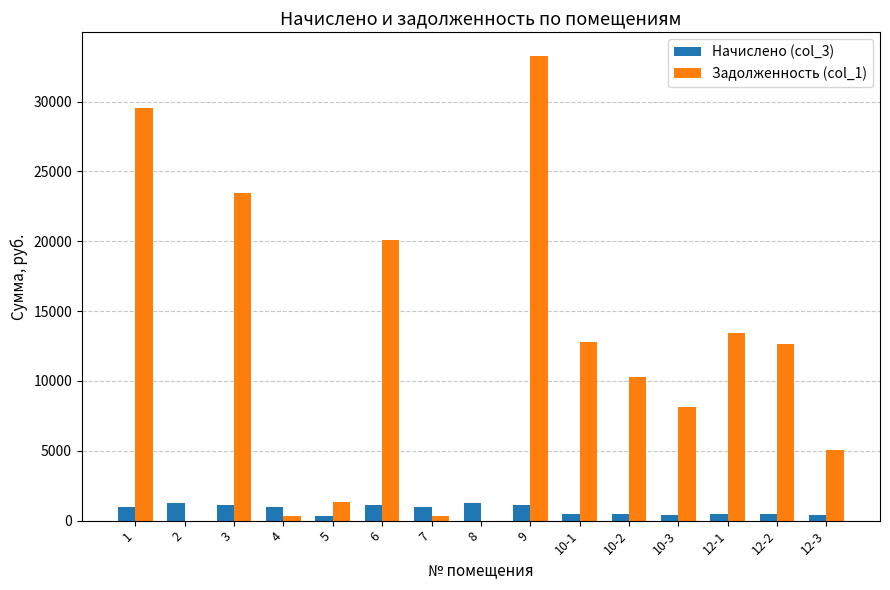

The value of Задолженность (col_1) at 8 is 0.0. True or false?

True